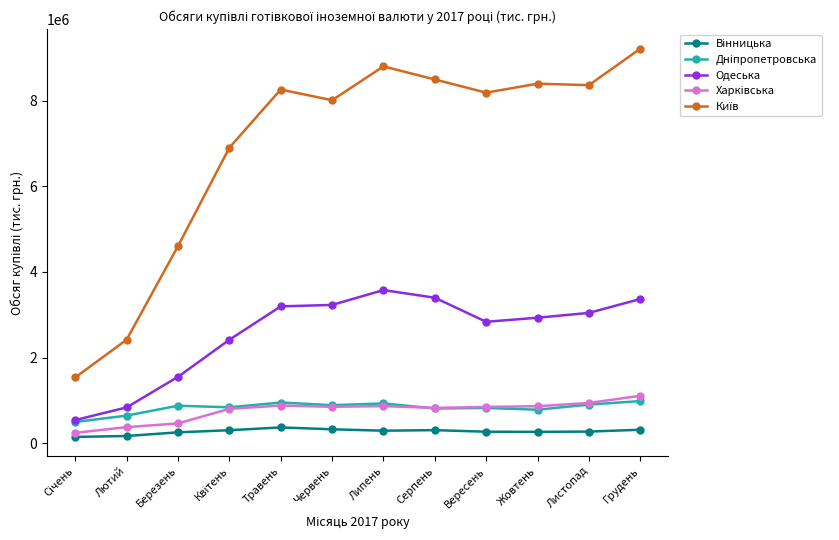

What is the label of the 6th point from the left?

Червень